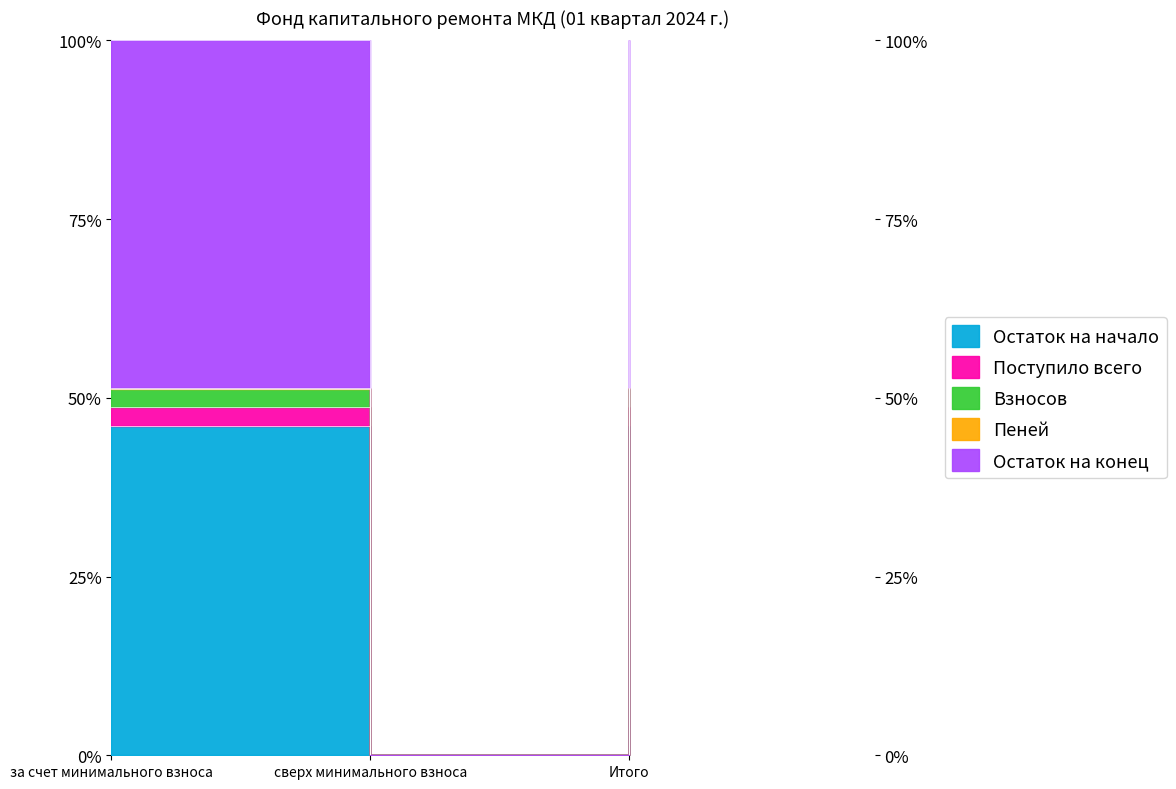

What is the sum of the Взносов values at Итого and за счет минимального взноса?

102.6